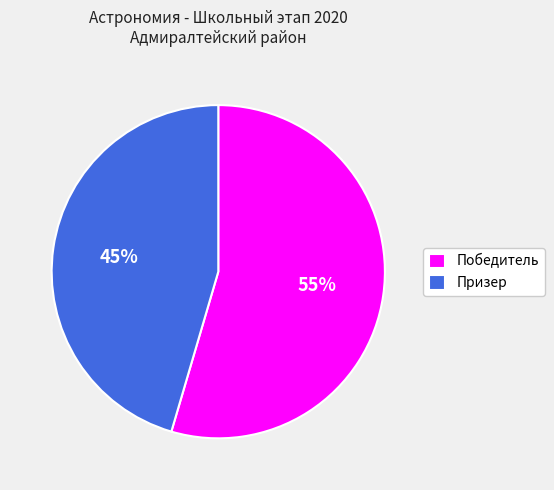

What is the largest slice in the pie chart?

Победитель